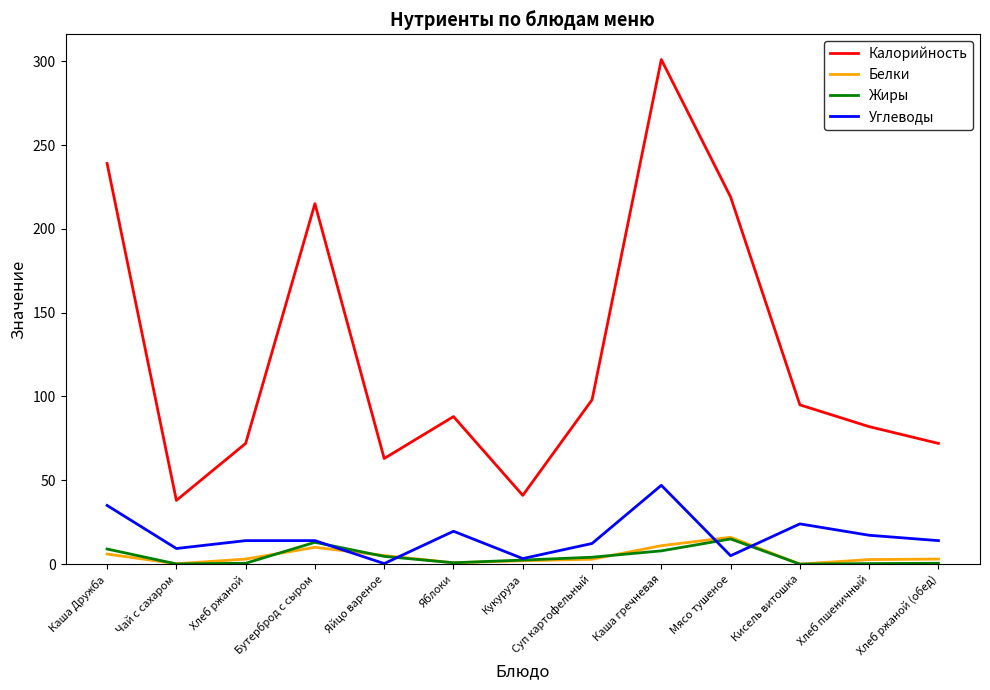

Where does the Жиры series first go above 2?

Каша Дружба